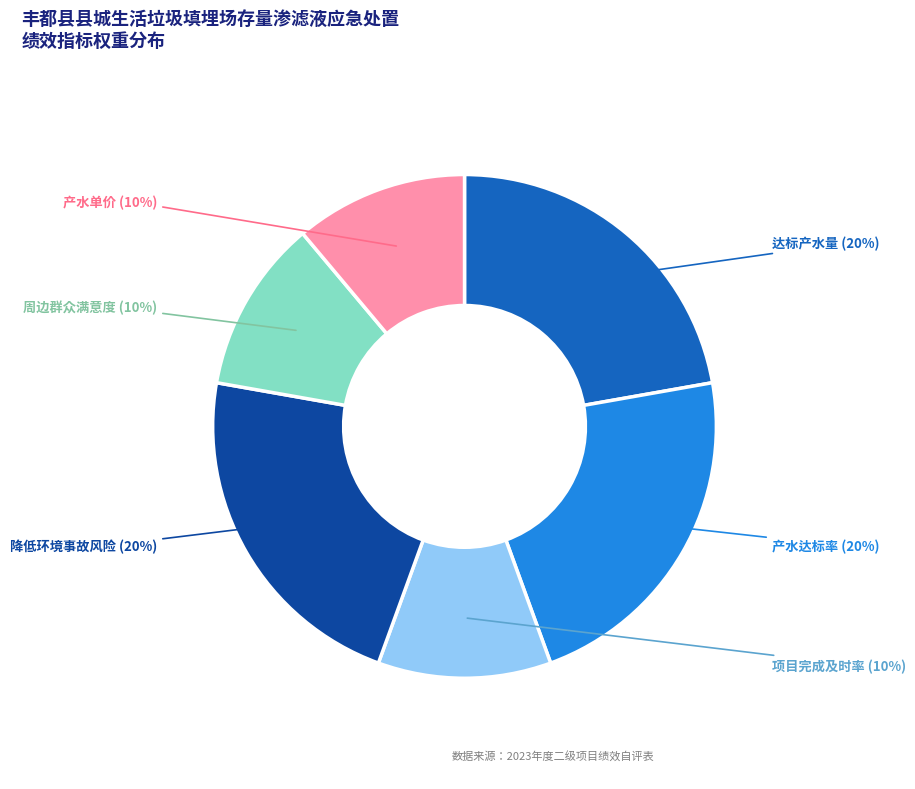

Is it true that 产水单价 (10%) is 24% of the pie?

False